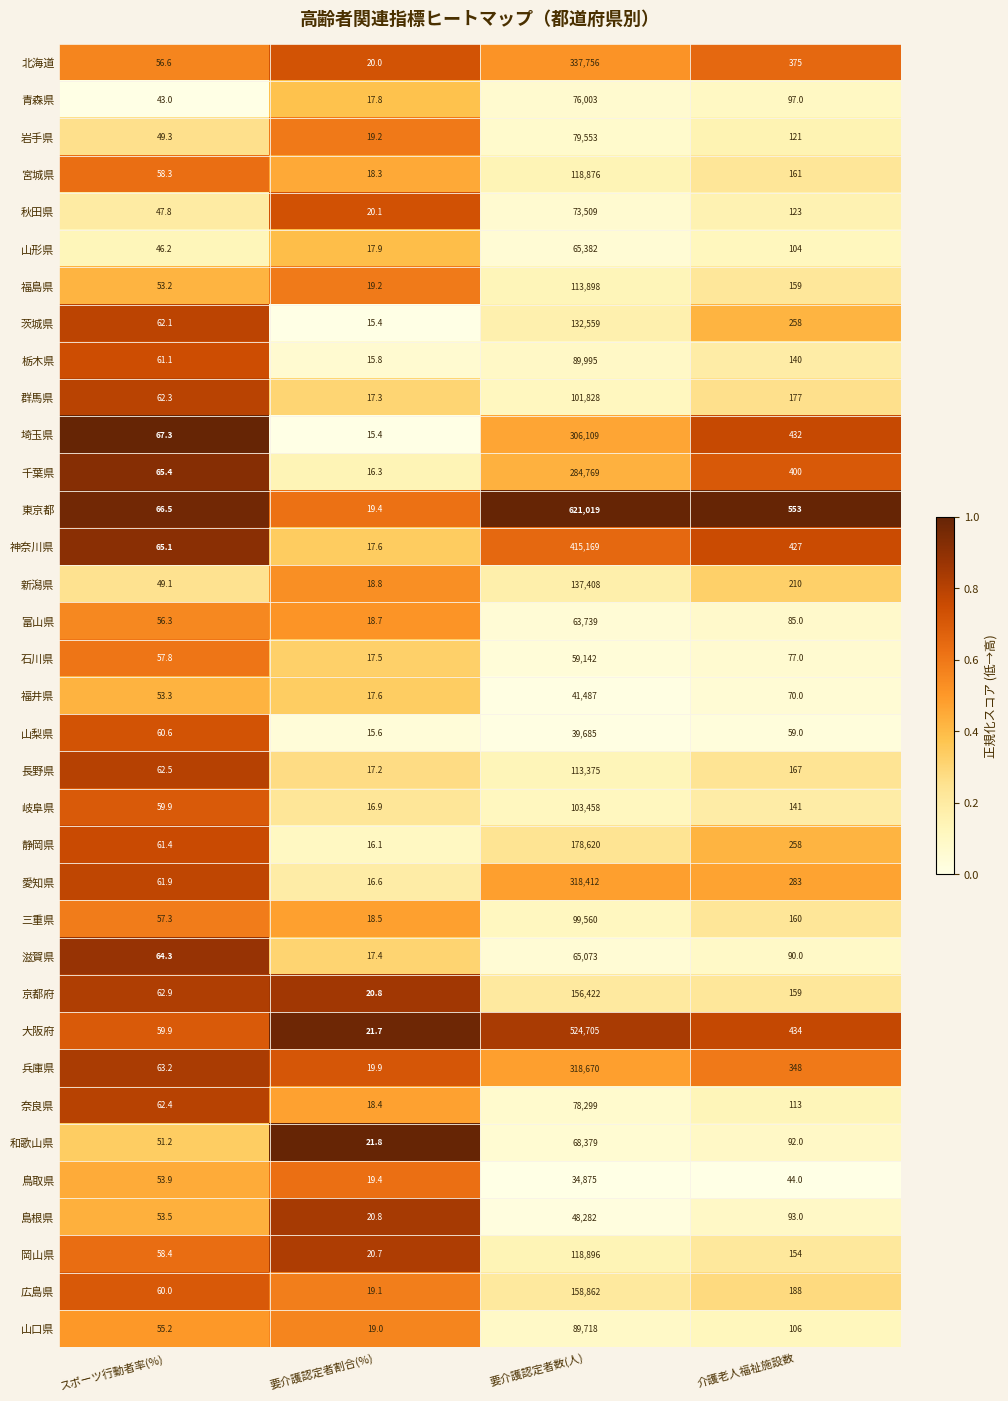

What value does the 長野県 series have at 要介護認定者割合(%)?

17.2